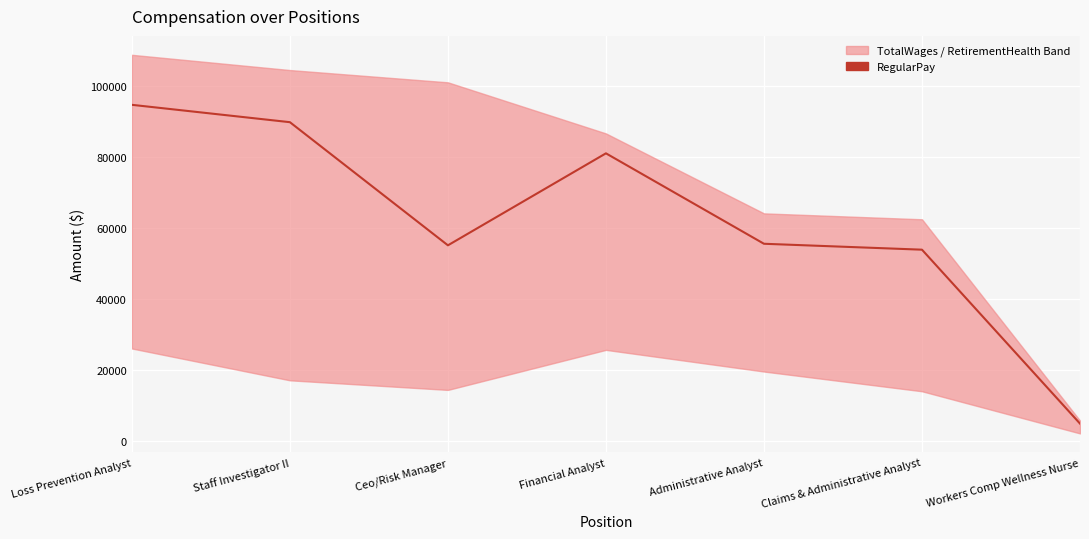

At which category does the data reach its first local peak?

Financial Analyst